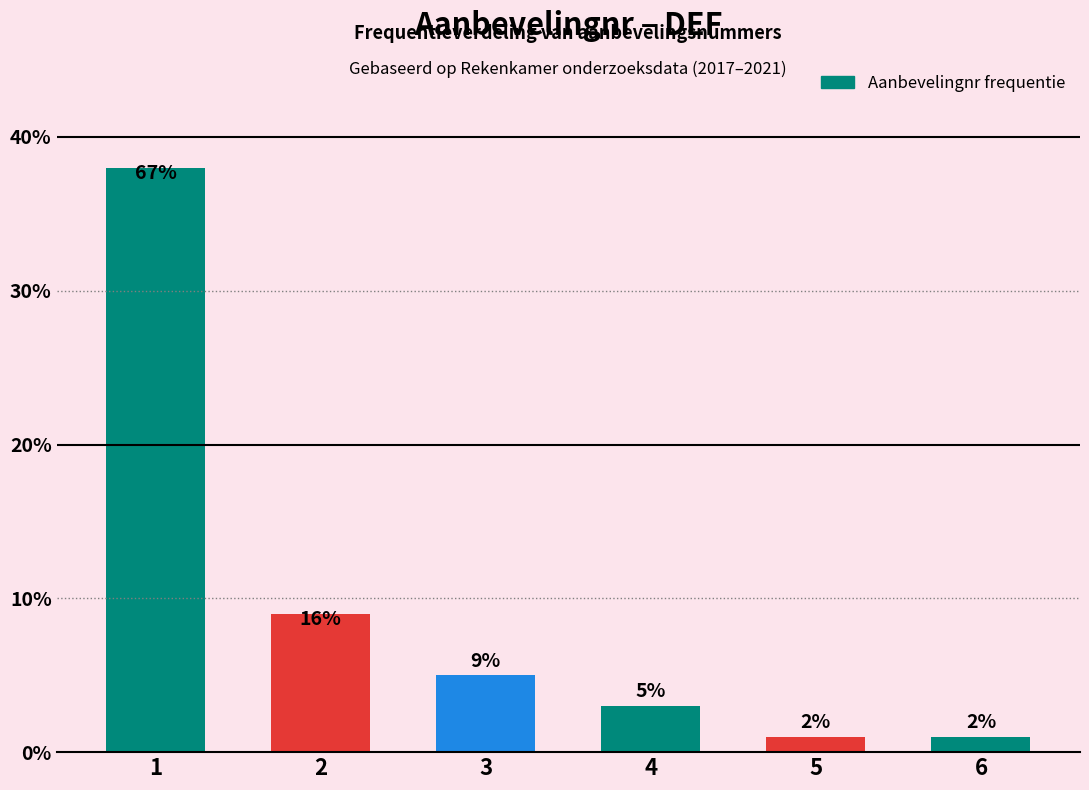

How many bars are there in total?

6